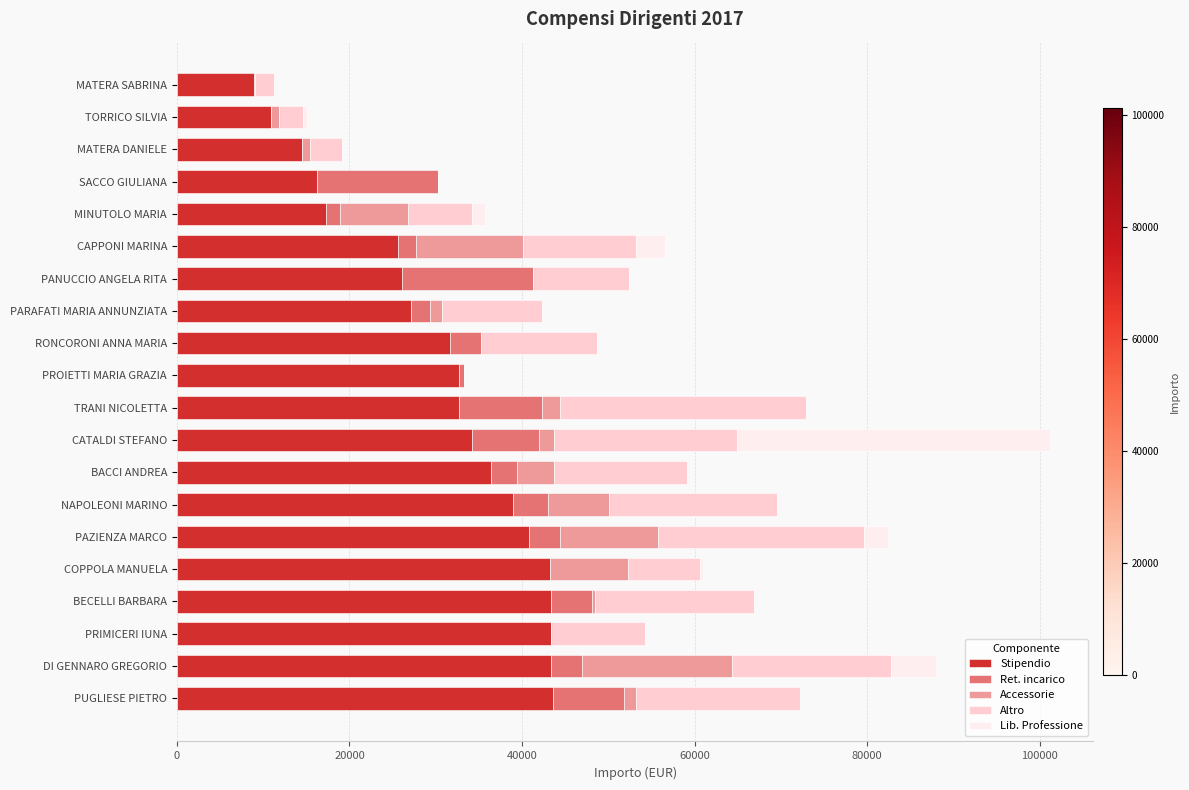

What is the maximum value for Stipendio?

43620.8